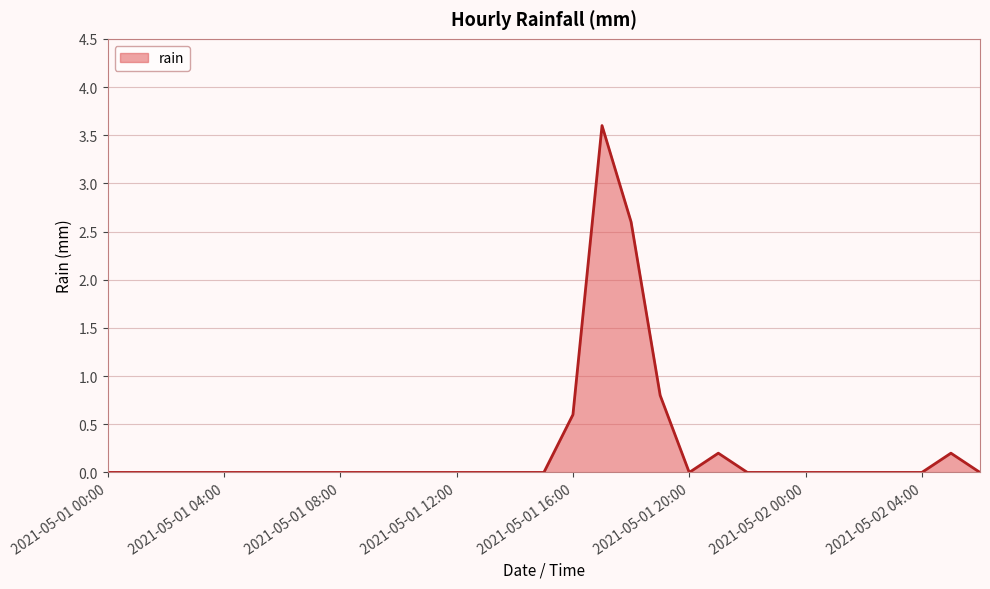

Reading left to right, list all the values displayed in this chart.

0.0	0.0	0.0	0.0	0.0	0.0	0.0	0.0	0.0	0.0	0.0	0.0	0.0	0.0	0.0	0.0	0.6	3.6	2.6	0.8	0.0	0.2	0.0	0.0	0.0	0.0	0.0	0.0	0.0	0.2	0.0